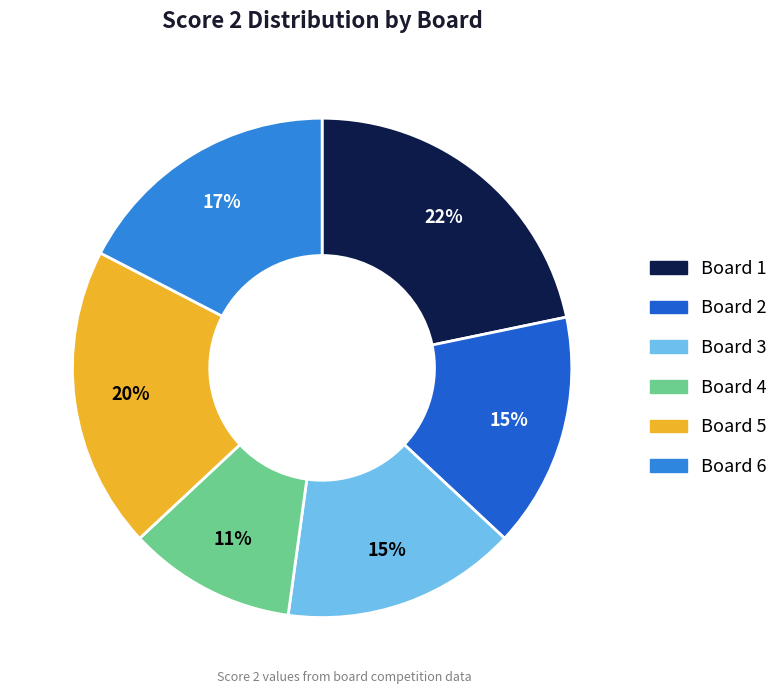

Is there a majority slice in this chart?

No